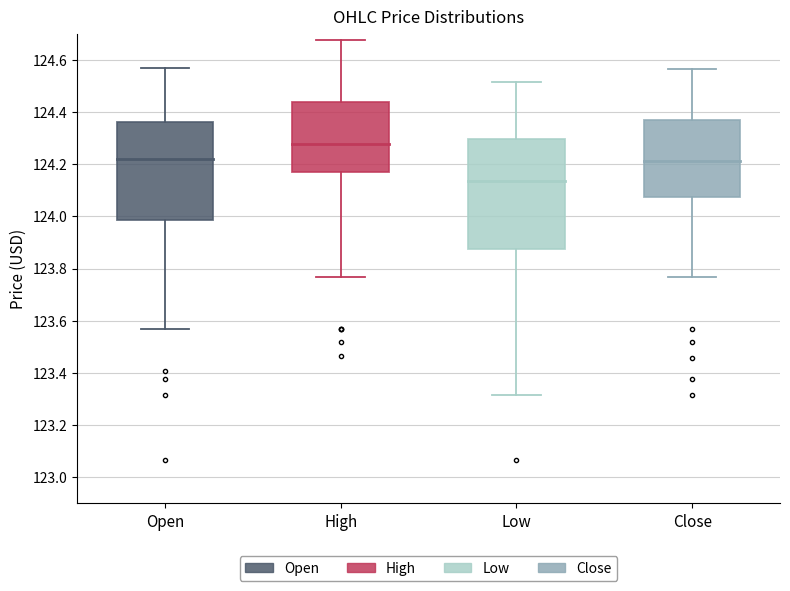

Which box's median line is the highest?

High